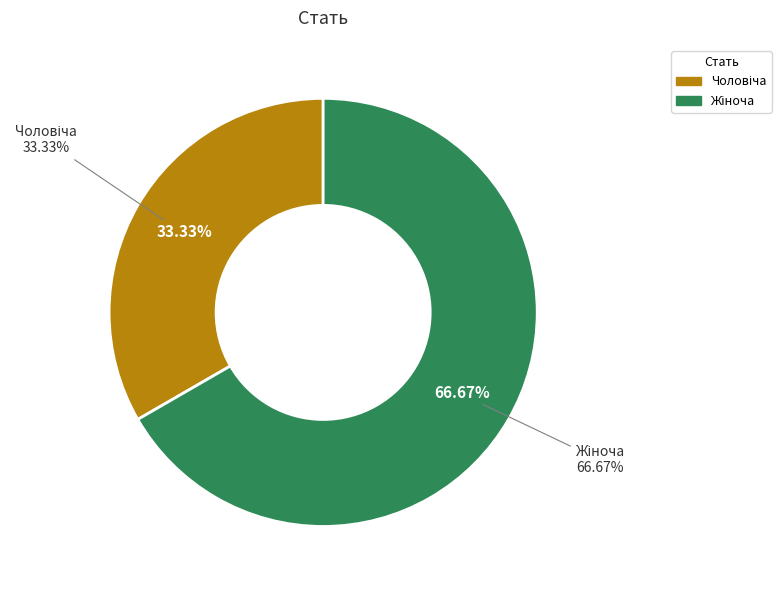

What portion of the pie excludes Жіноча?

33.3%